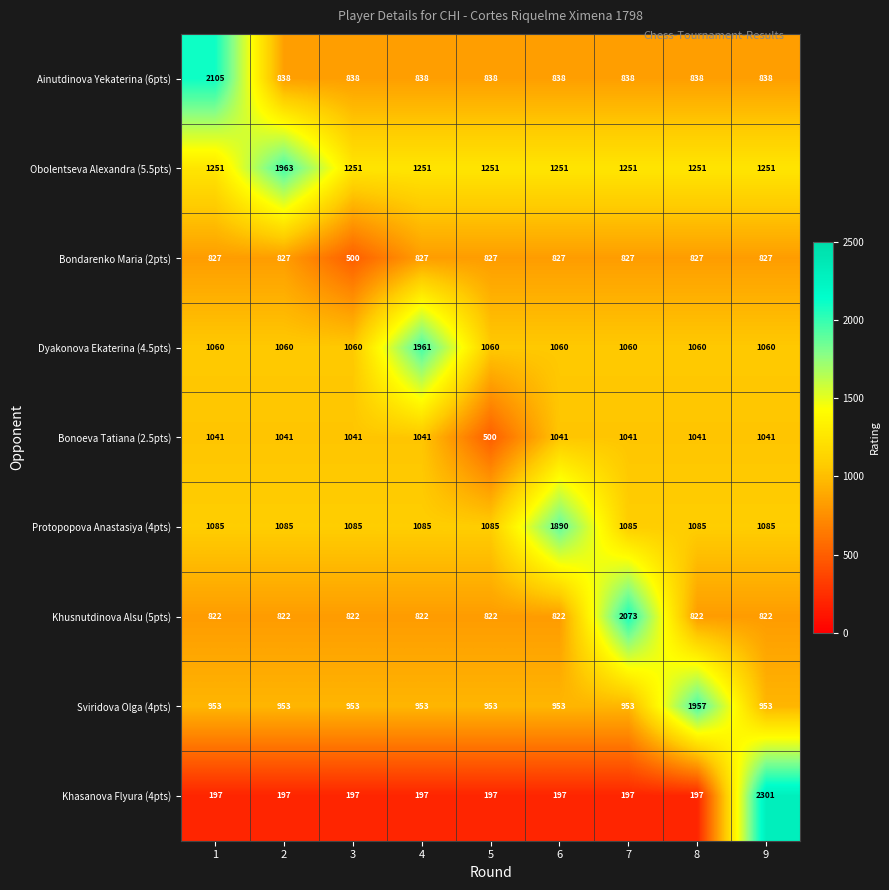

List the series in order of their peak value, highest first.

Khasanova Flyura (4pts), Ainutdinova Yekaterina (6pts), Khusnutdinova Alsu (5pts), Obolentseva Alexandra (5.5pts), Dyakonova Ekaterina (4.5pts), Sviridova Olga (4pts), Protopopova Anastasiya (4pts), Bonoeva Tatiana (2.5pts), Bondarenko Maria (2pts)